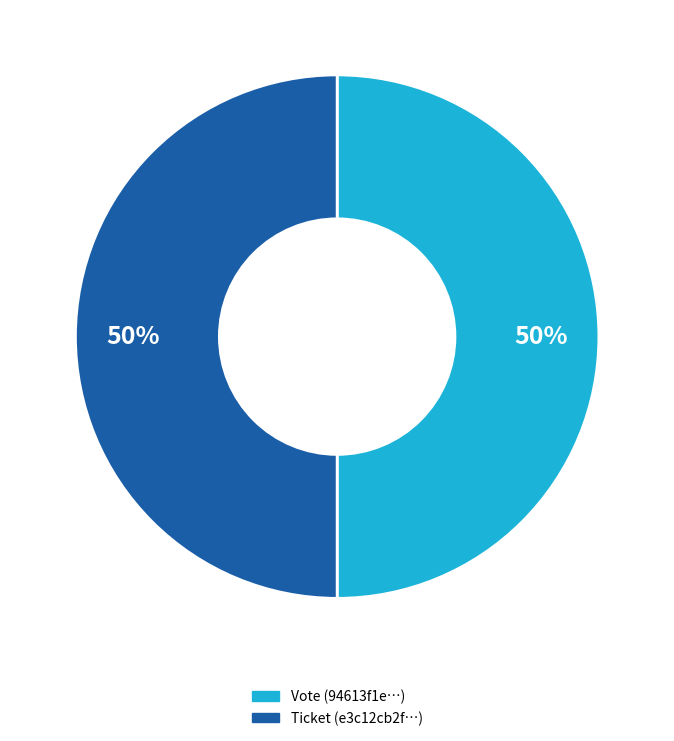

The Vote slice represents 50% of the pie. True or false?

True